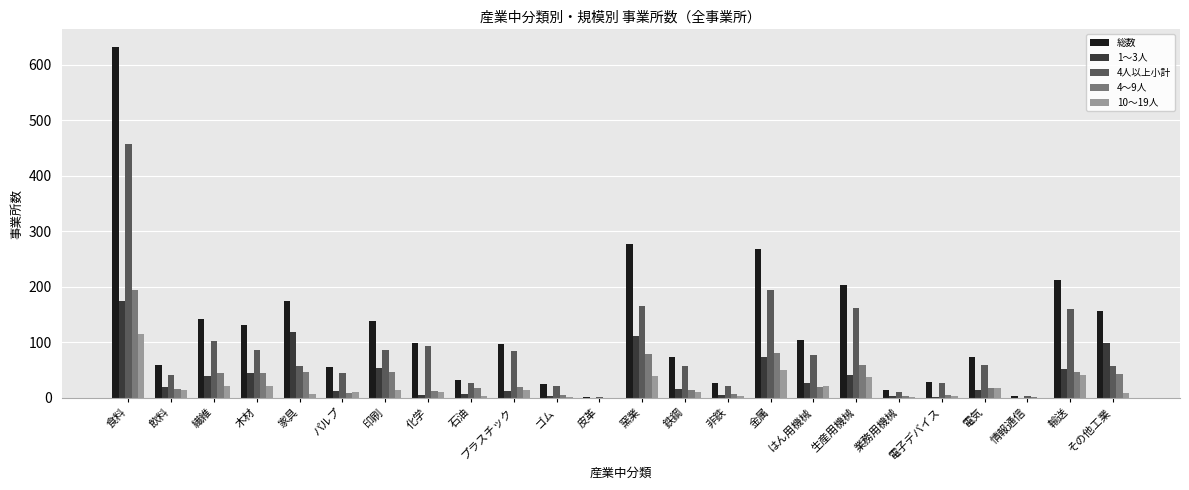

The value of 総数 at 生産用機械 is 204. True or false?

True